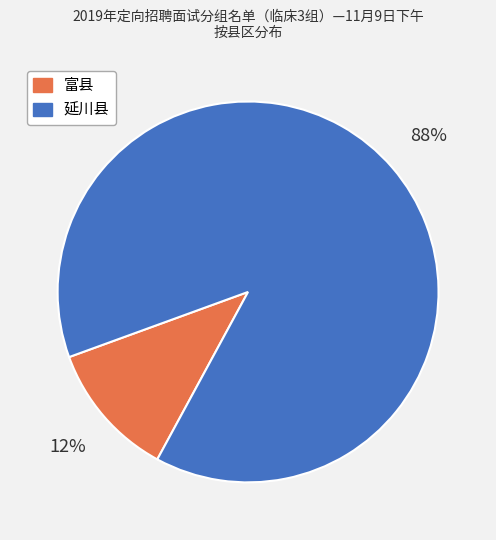

Is the sum of 富县 and 延川县 greater than half?

Yes